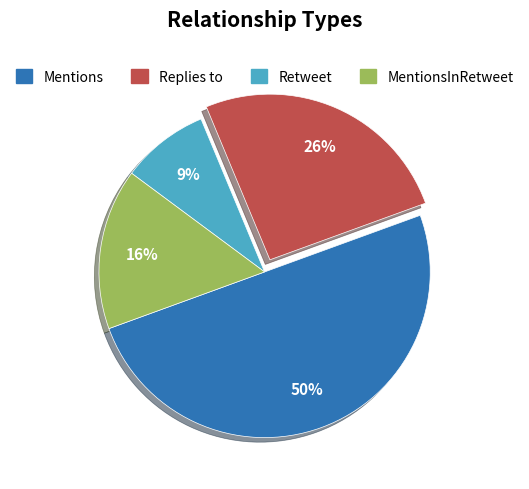

Is the sum of Mentions and Retweet greater than half?

Yes